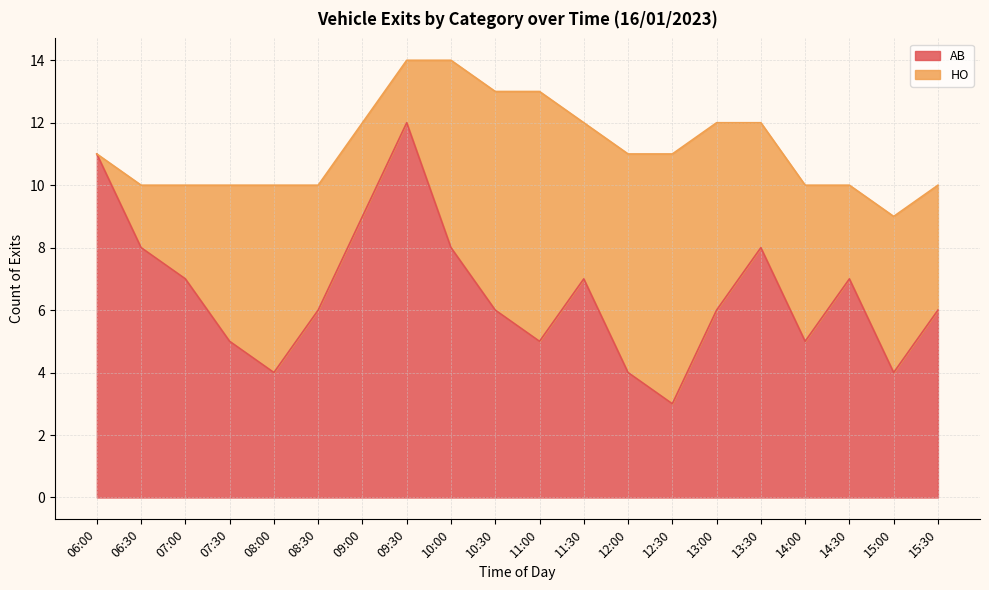

What is the maximum value shown in the chart?

12